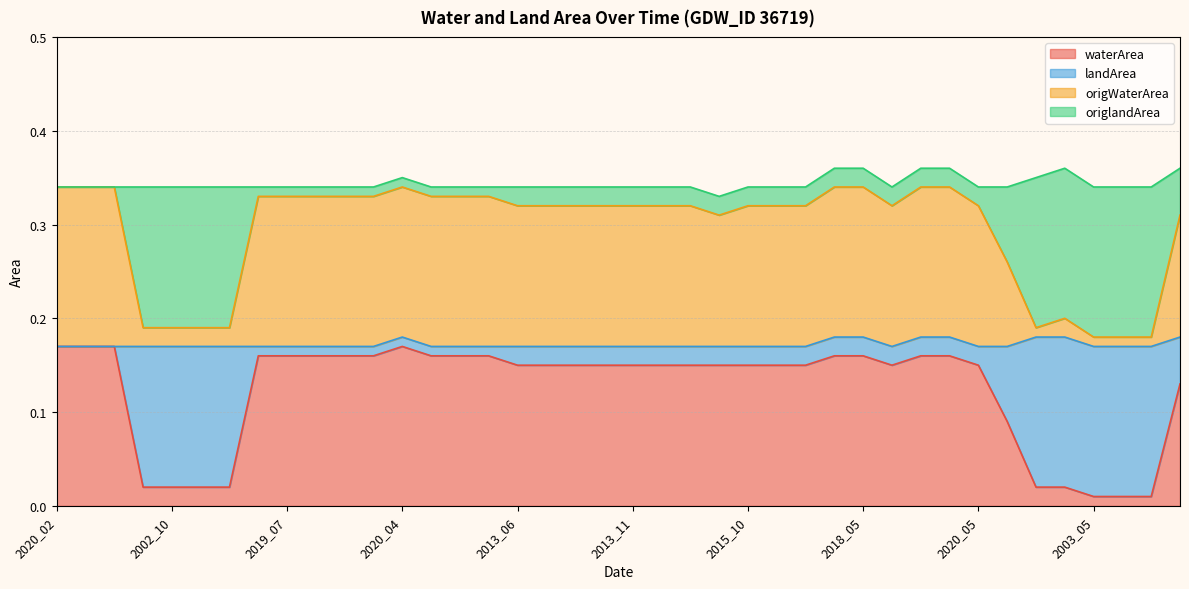

How many categories are shown in the chart?

40